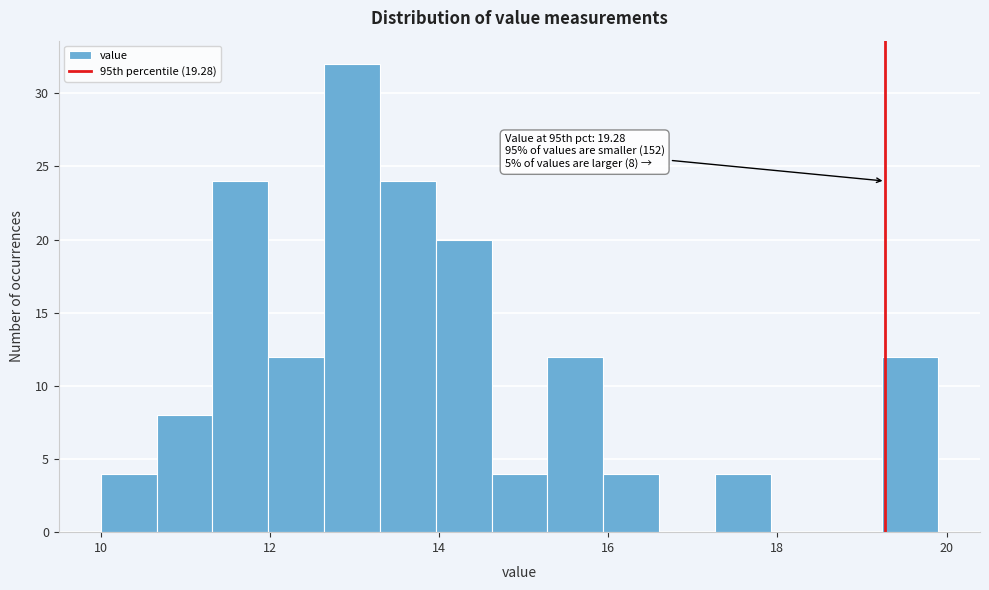

Read against the x-axis, roughly where is the centre of the tallest bar?

13.0